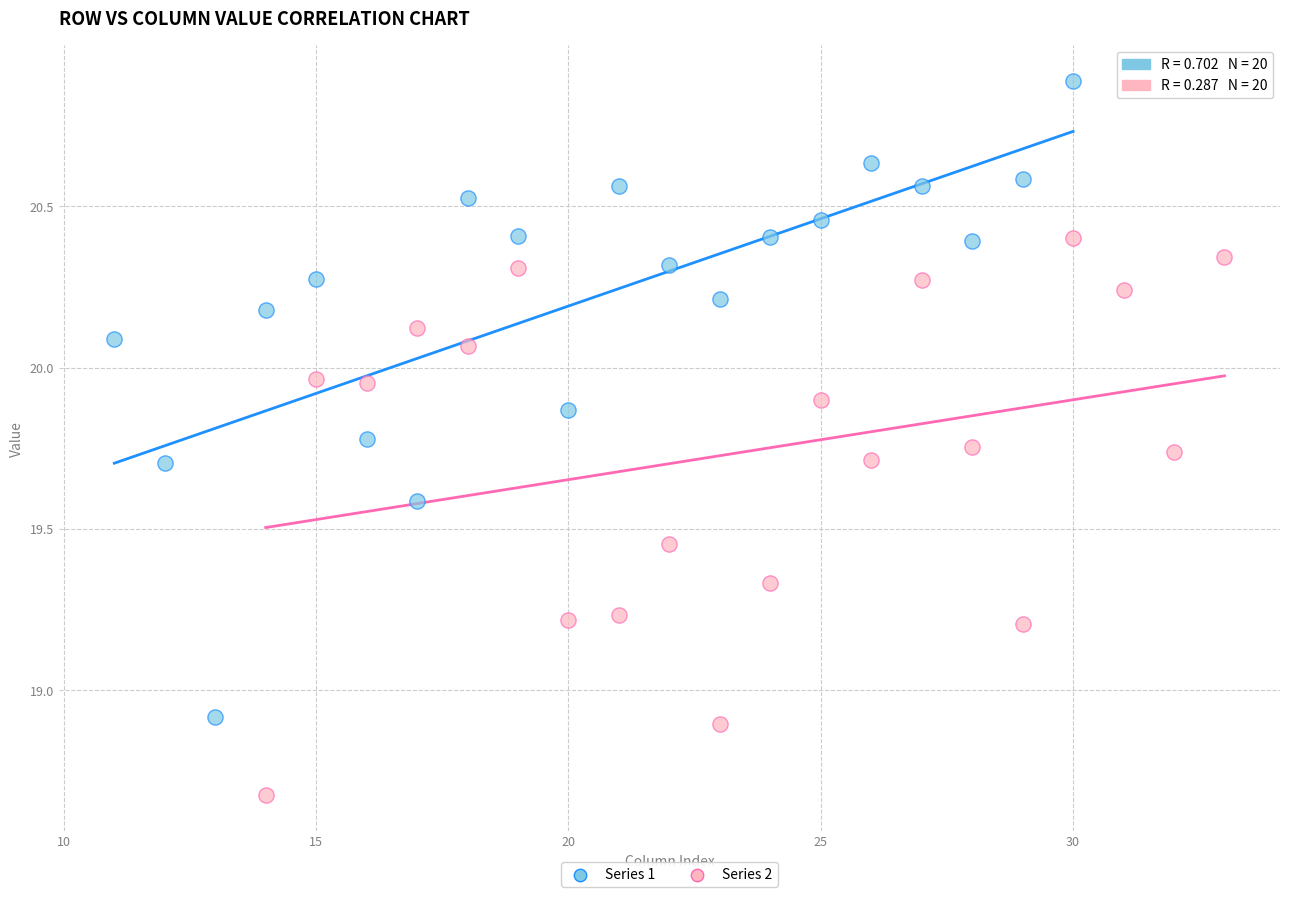

Which series reaches the maximum Y coordinate?

Series 1